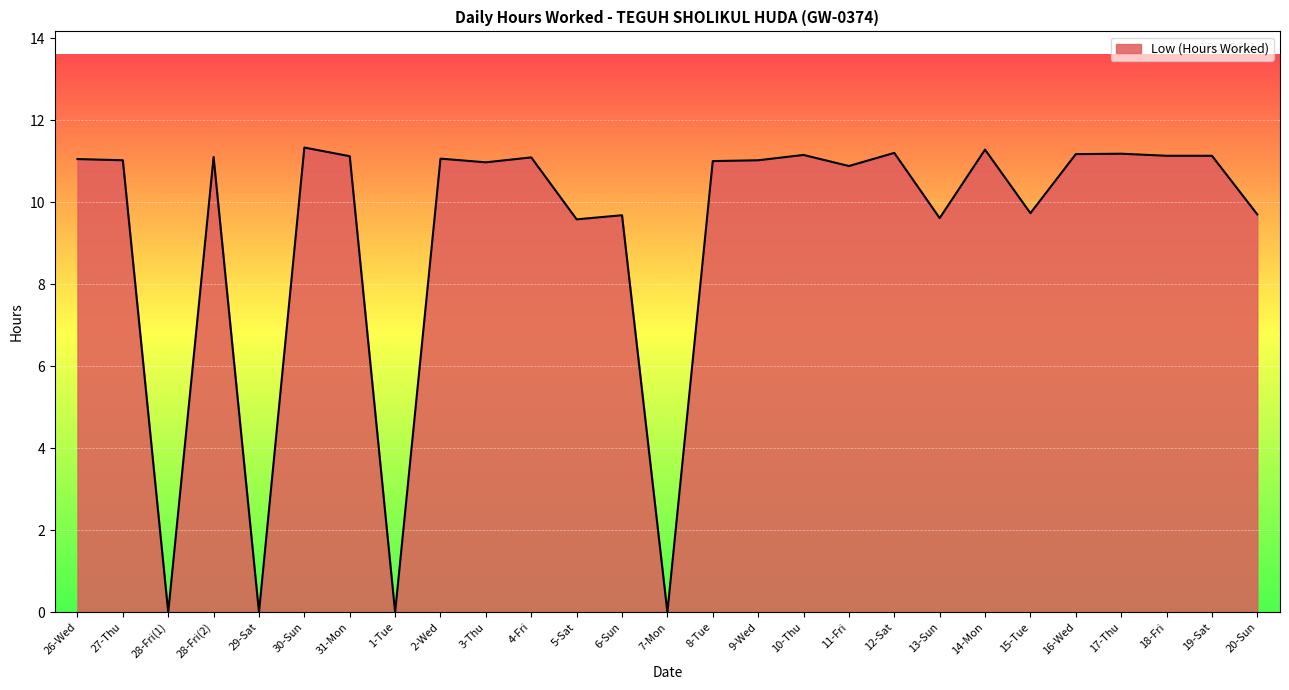

What is the ratio of the value at 18-Fri to the value at 17-Thu?

1.0